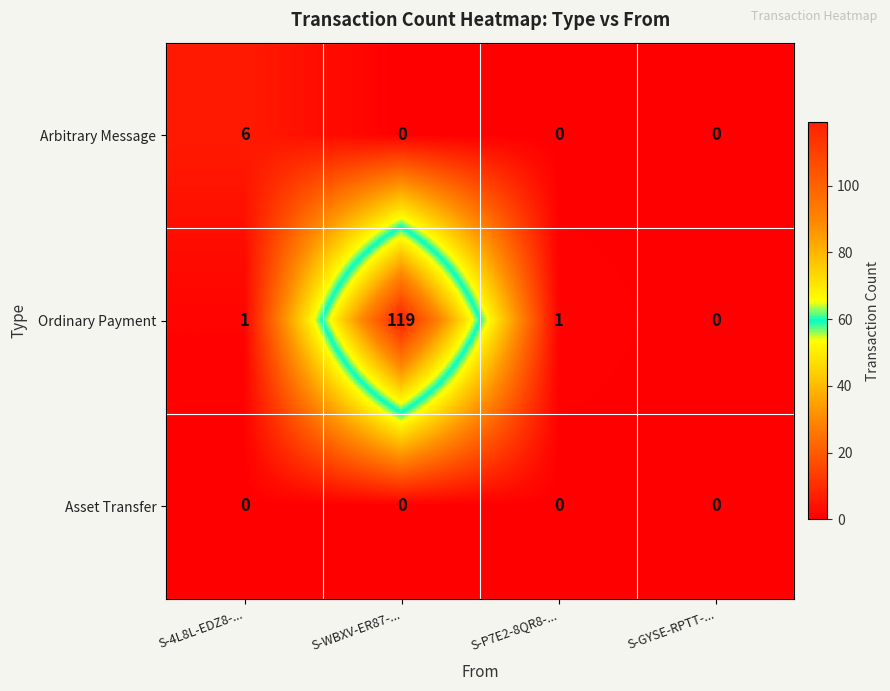

Reading left to right, extract all data points from this chart.

Arbitrary Message: S-4L8L-EDZ8-...=6	S-WBXV-ER87-...=0	S-P7E2-8QR8-...=0	S-GYSE-RPTT-...=0
Ordinary Payment: S-4L8L-EDZ8-...=1	S-WBXV-ER87-...=119	S-P7E2-8QR8-...=1	S-GYSE-RPTT-...=0
Asset Transfer: S-4L8L-EDZ8-...=0	S-WBXV-ER87-...=0	S-P7E2-8QR8-...=0	S-GYSE-RPTT-...=0